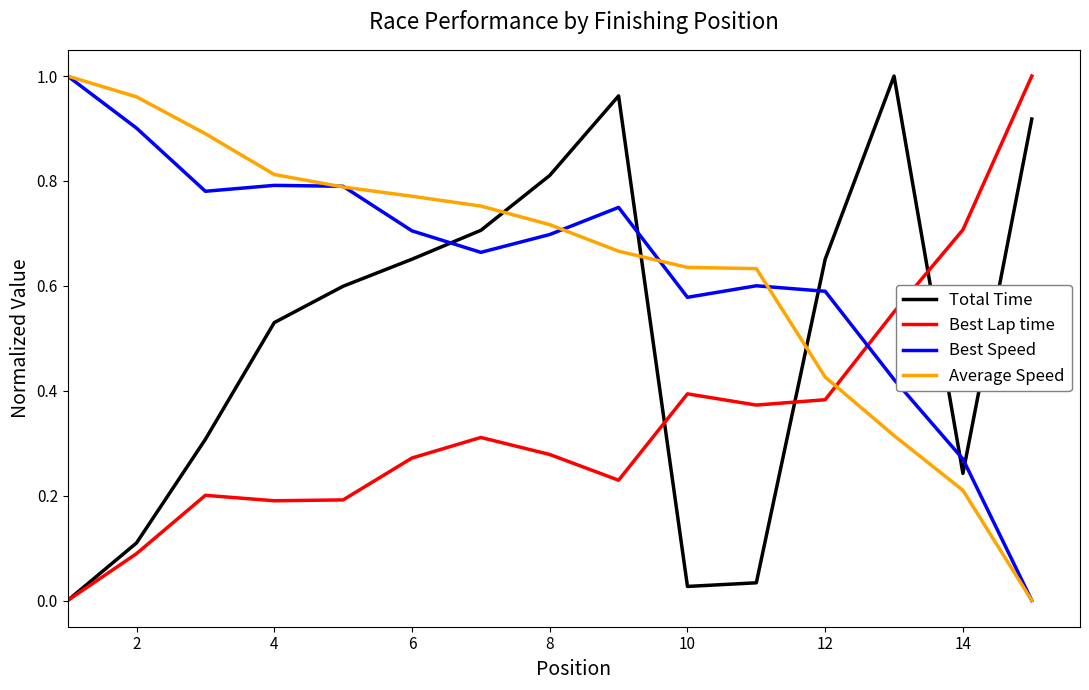

At how many categories does at least one series exceed 0?

15